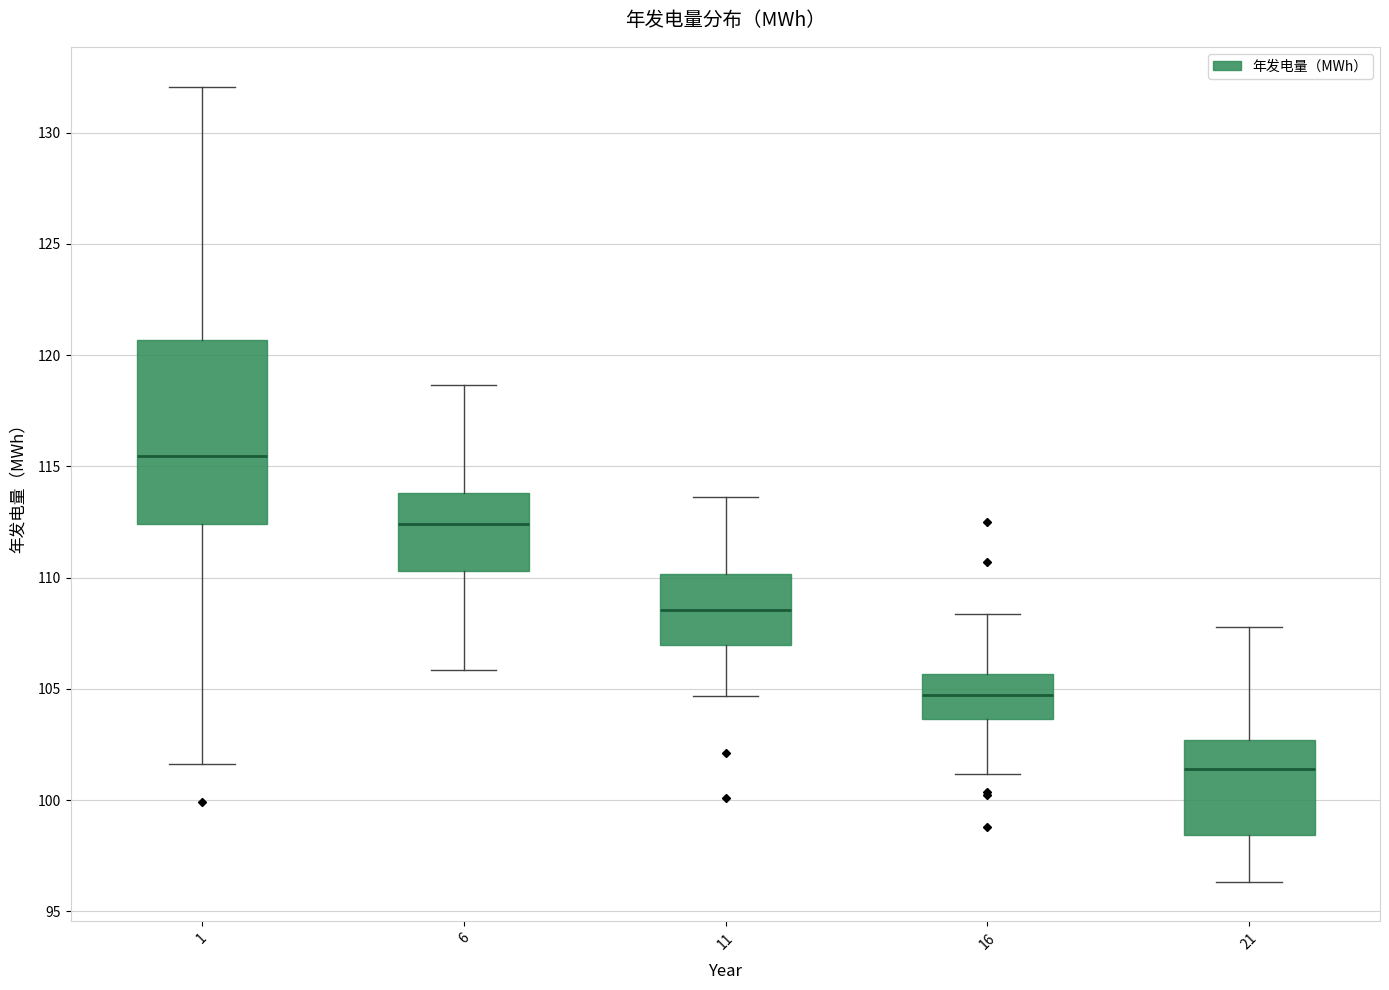

Where does the upper whisker of the box at x = 1 end on the y-axis? The values are not printed on the chart, so give them approximately, as read against the axis.

132.0